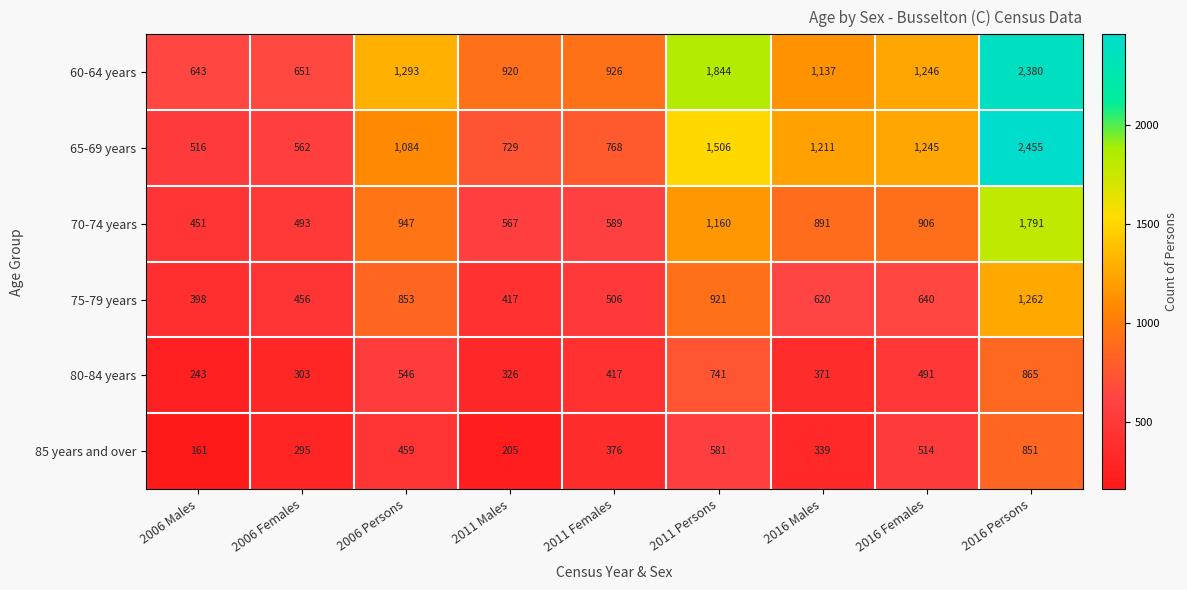

The value of 65-69 years at 2006 Males is 349. True or false?

False